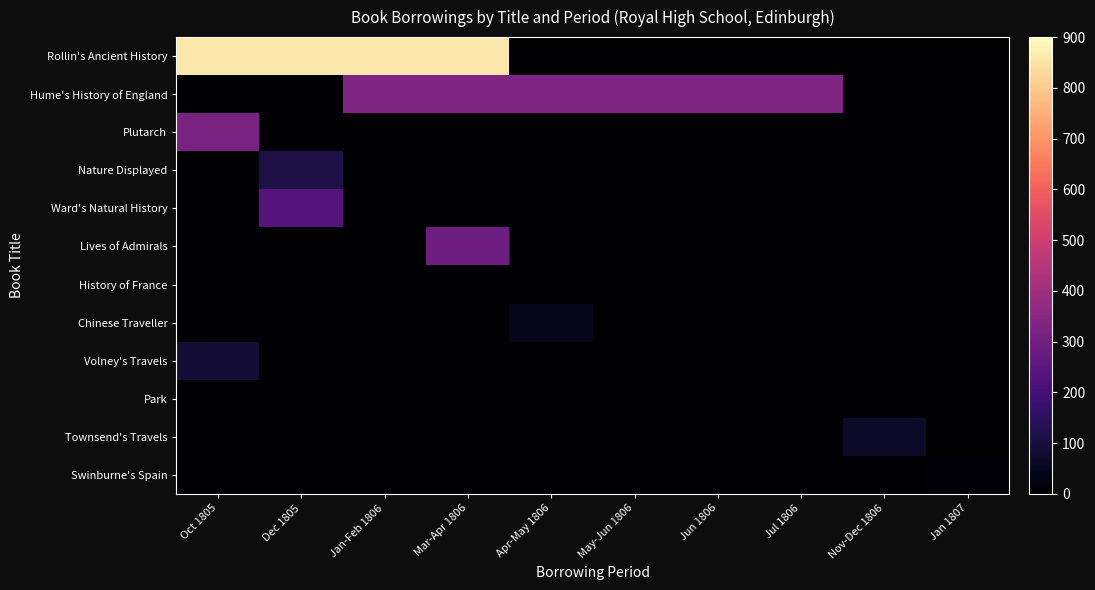

What is the total value across all series at Apr-May 1806?

388